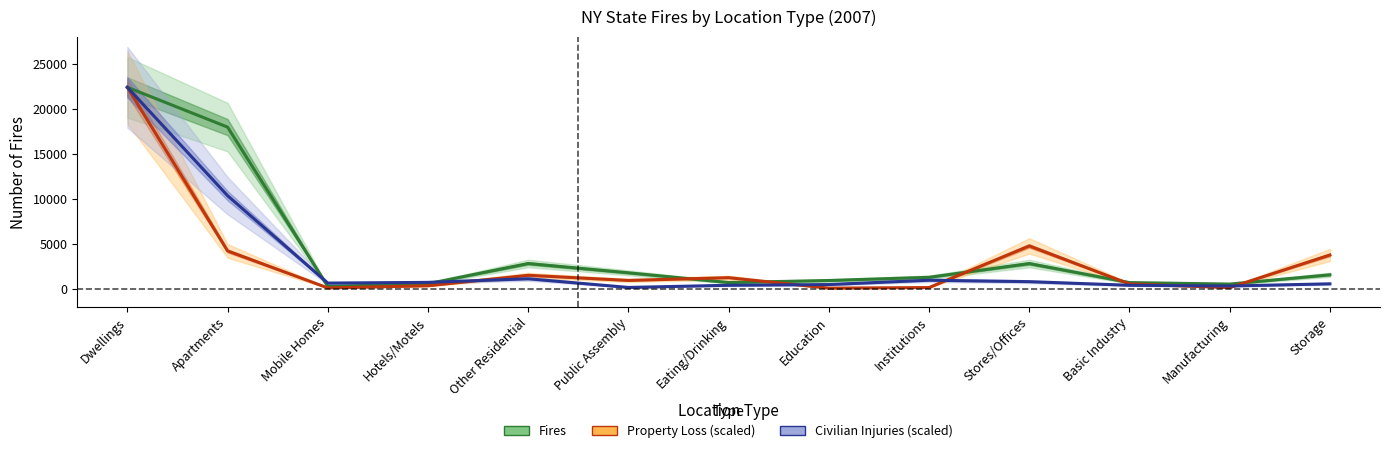

Which label corresponds to the smallest value in the chart?

Education